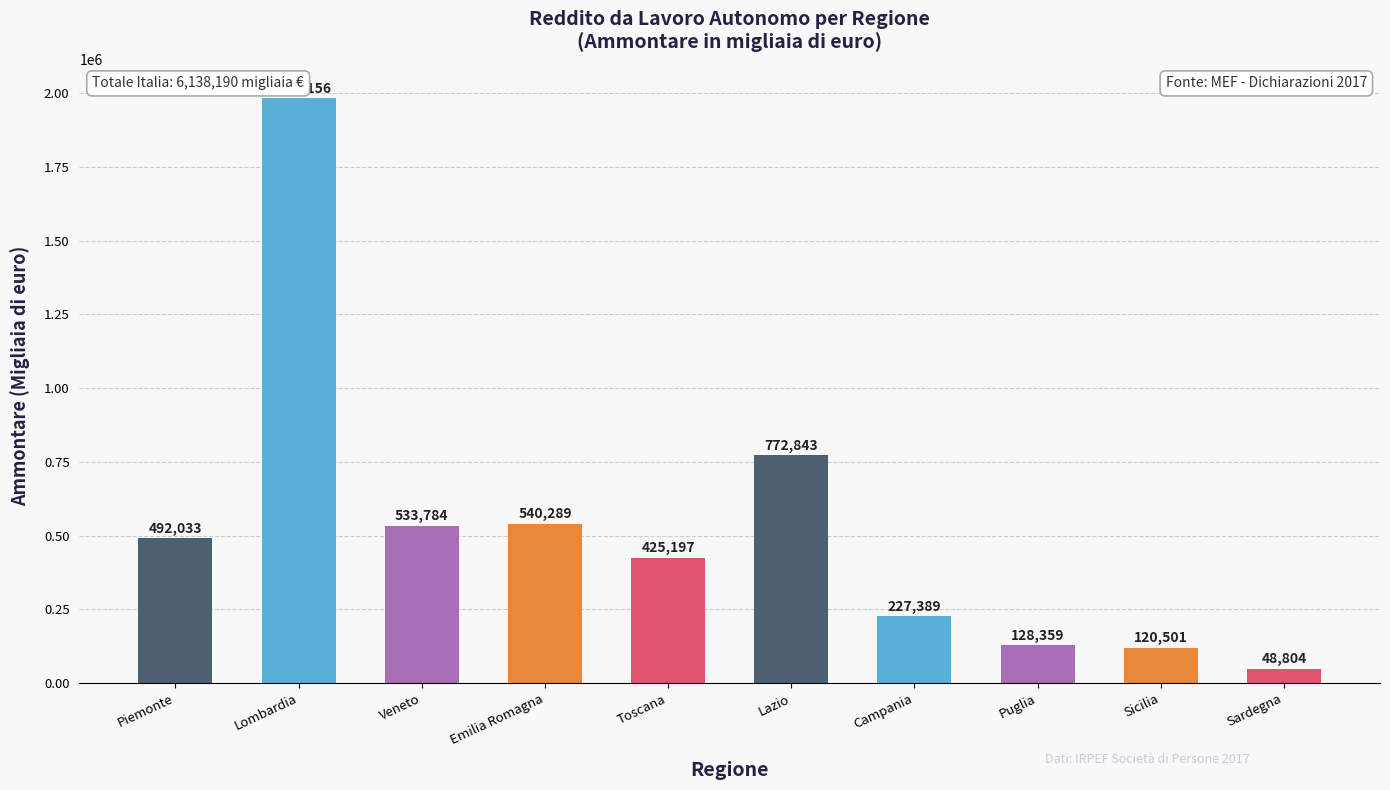

What is the greatest value displayed?

1983156